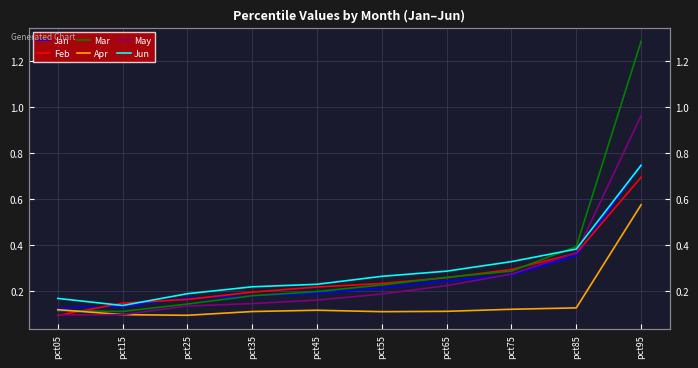

Does the chart have visible grid lines?

Yes